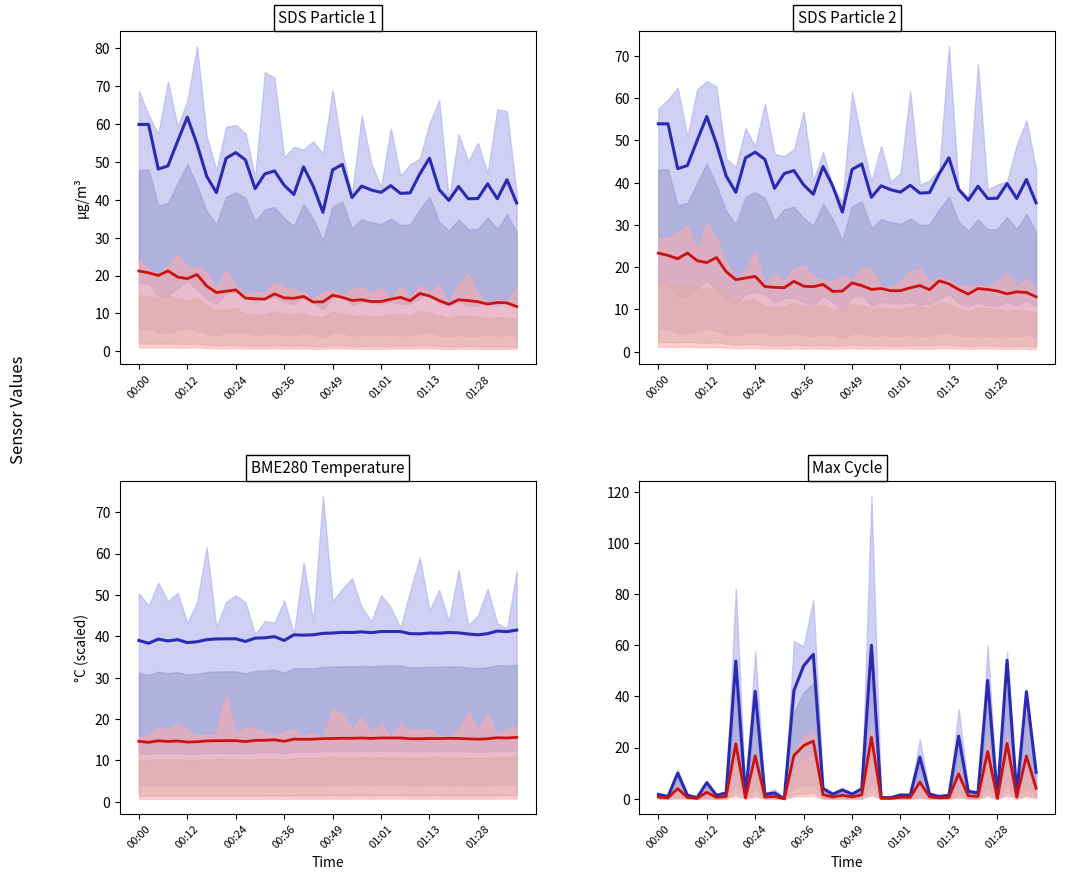

What is the value of the Red median point at the 32nd from the left?

9.8